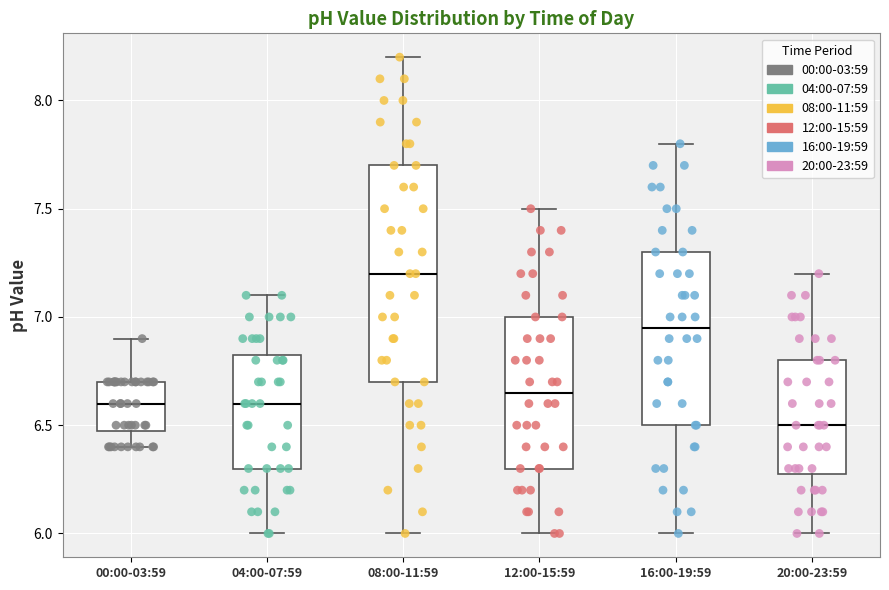

Which box's median line is the highest?

08:00-11:59